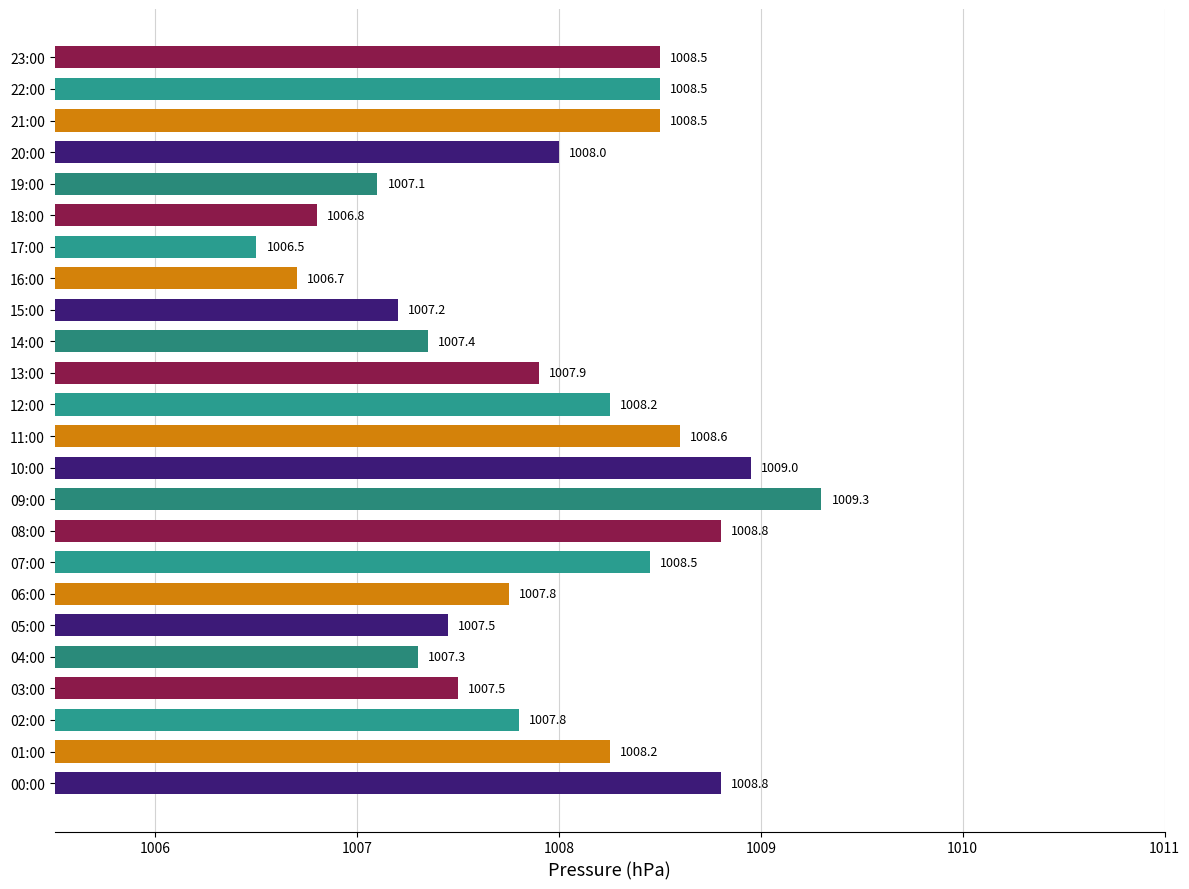

What is the difference between the maximum and minimum values?

2.8